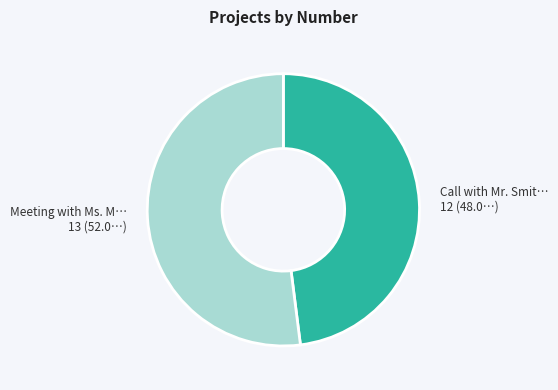

Does any single category account for the majority?

Yes